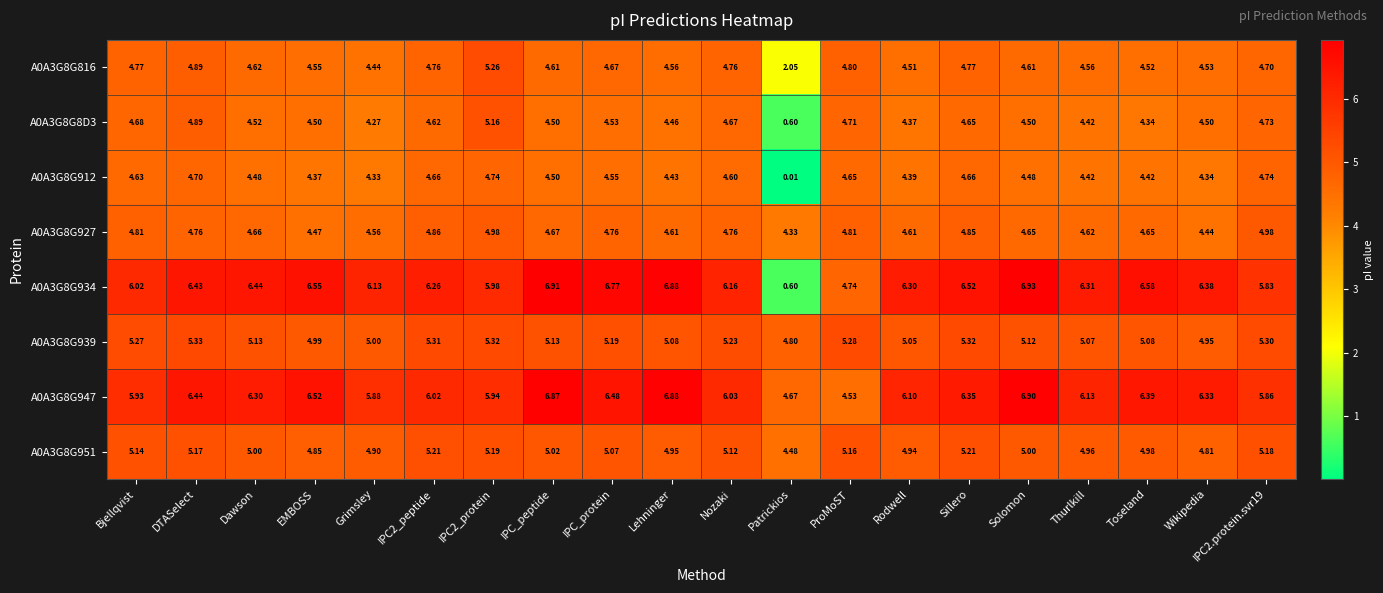

At which category is the sum across all series the highest?

DTASelect